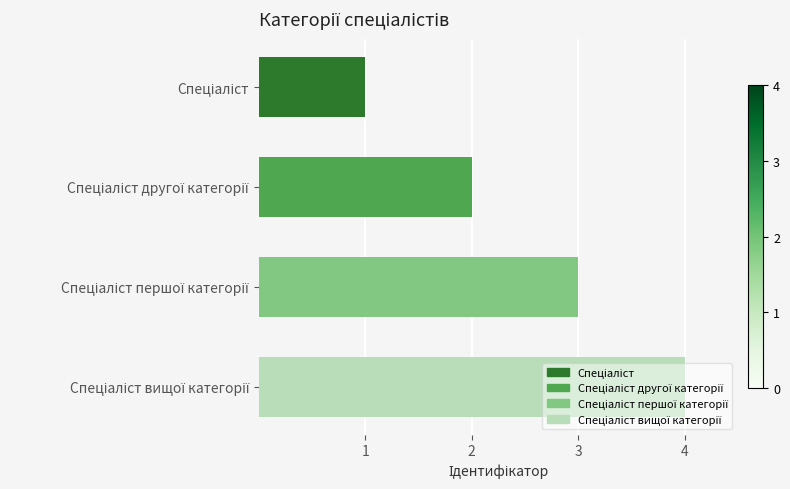

What is the difference between the maximum and minimum values?

3